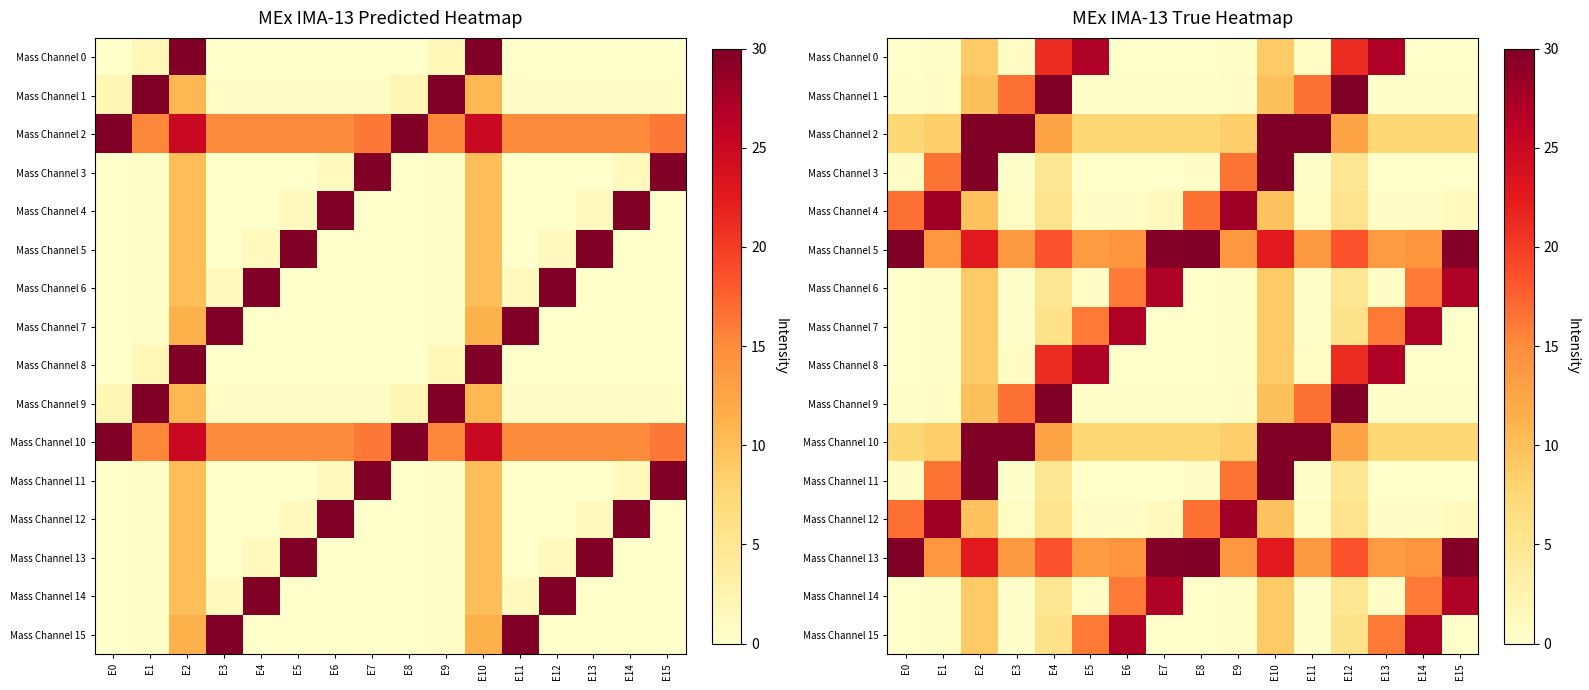

True or false: Mass Channel 2 has a value of 7.5 at E7.

True